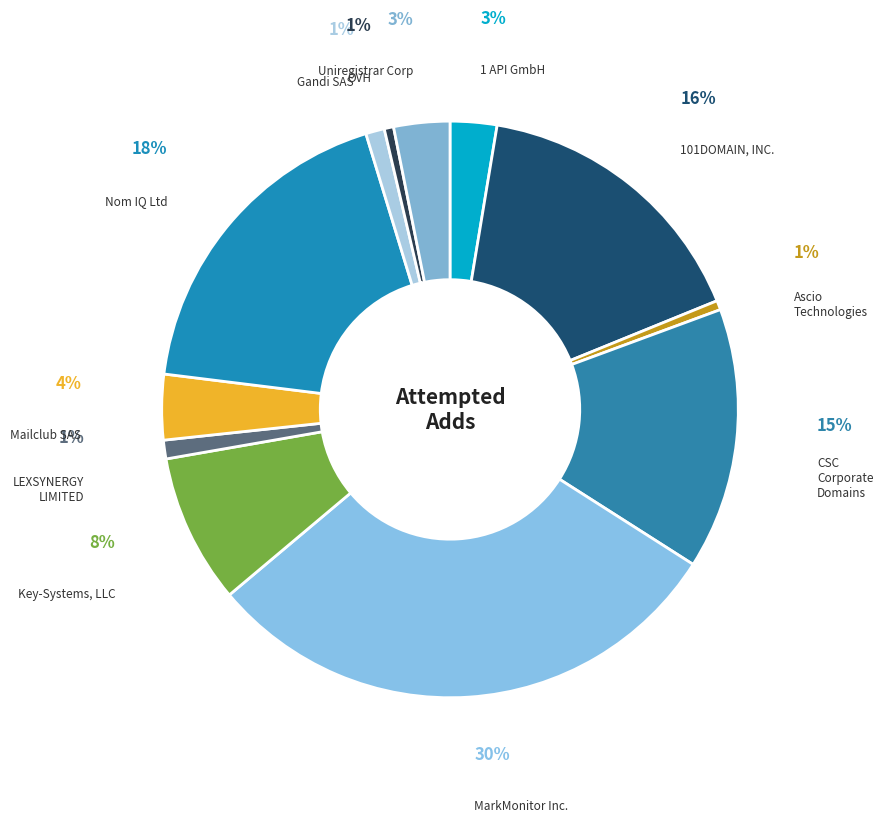

Combined, do Nom IQ Ltd and Key-Systems, LLC account for over 50%?

No